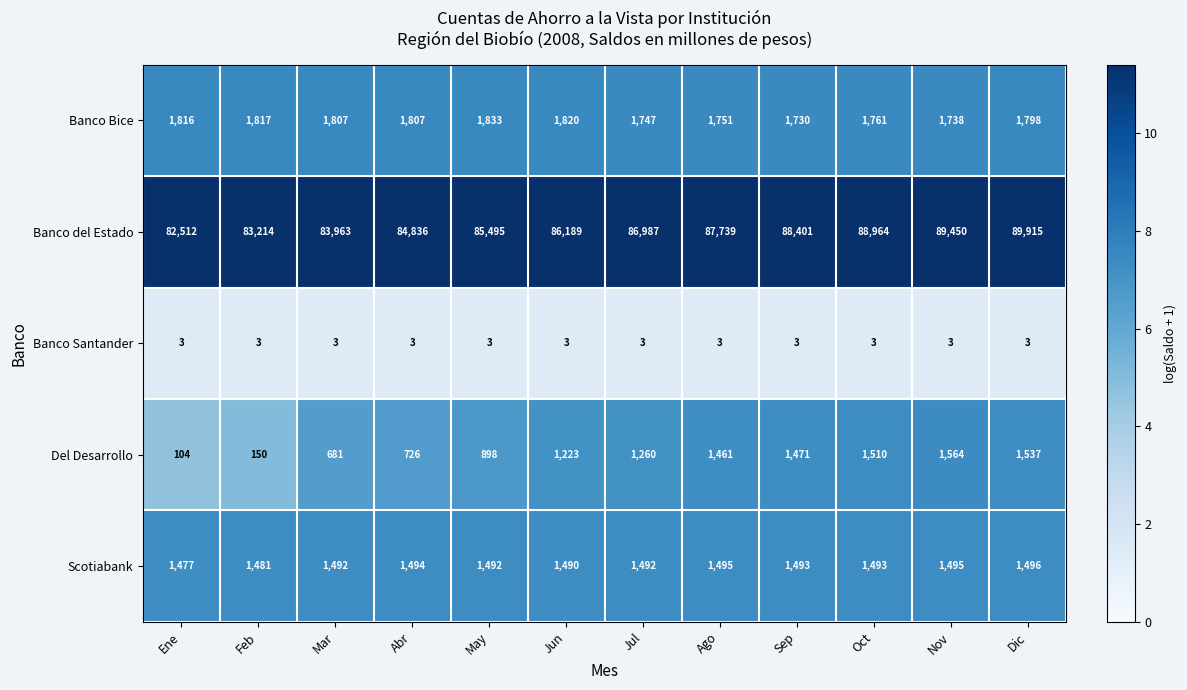

What is the minimum value for Del Desarrollo?

104